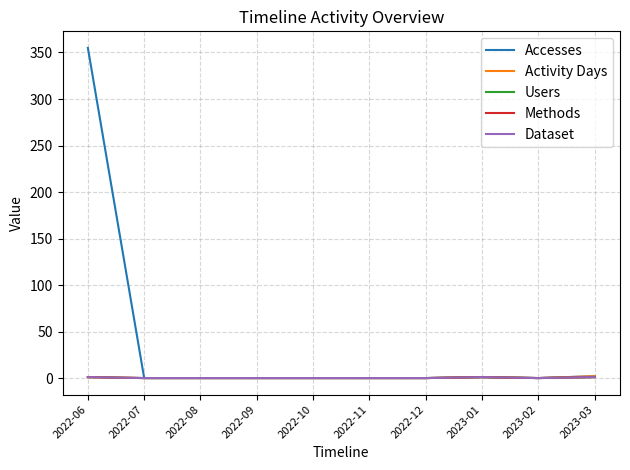

At which category does Accesses reach its first local valley?

2023-02